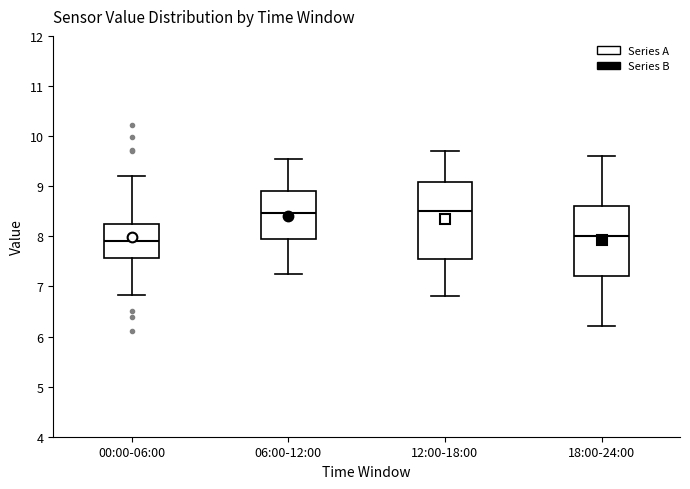

Where does the upper whisker of the box for 18:00-24:00 end on the y-axis? The values are not printed on the chart, so give them approximately, as read against the axis.

9.6